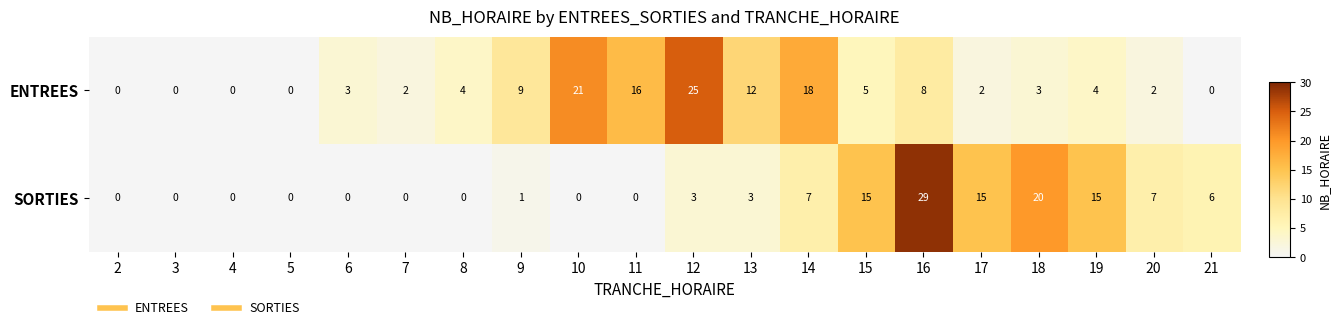

Which series has the largest range (max minus min)?

SORTIES